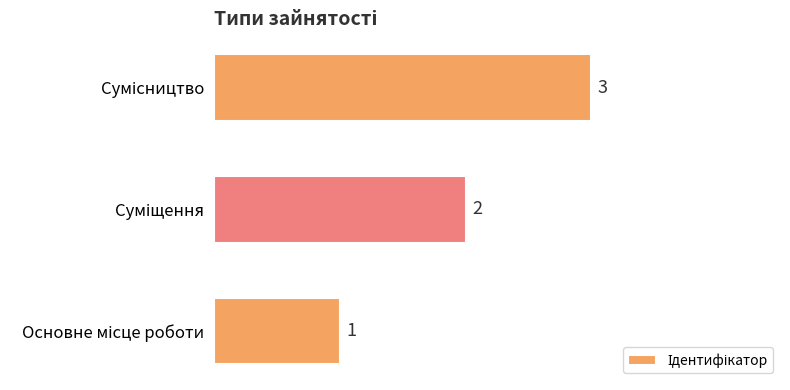

What is the greatest value displayed?

3